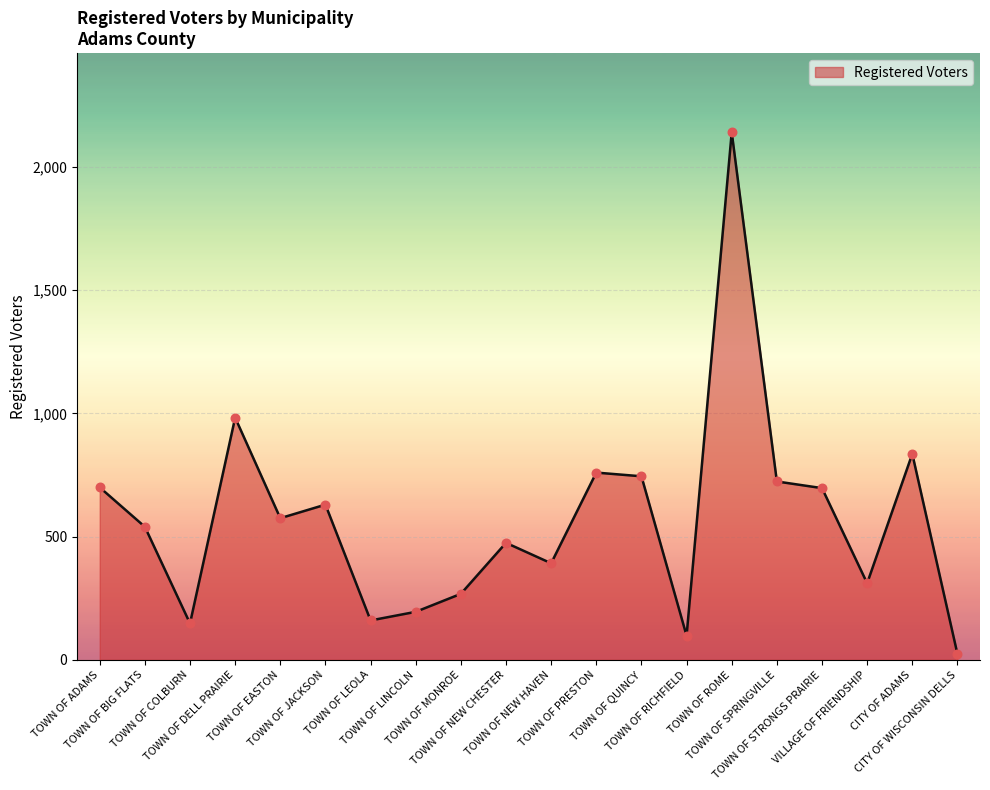

What is the change in value from TOWN OF ADAMS to TOWN OF PRESTON?

+60